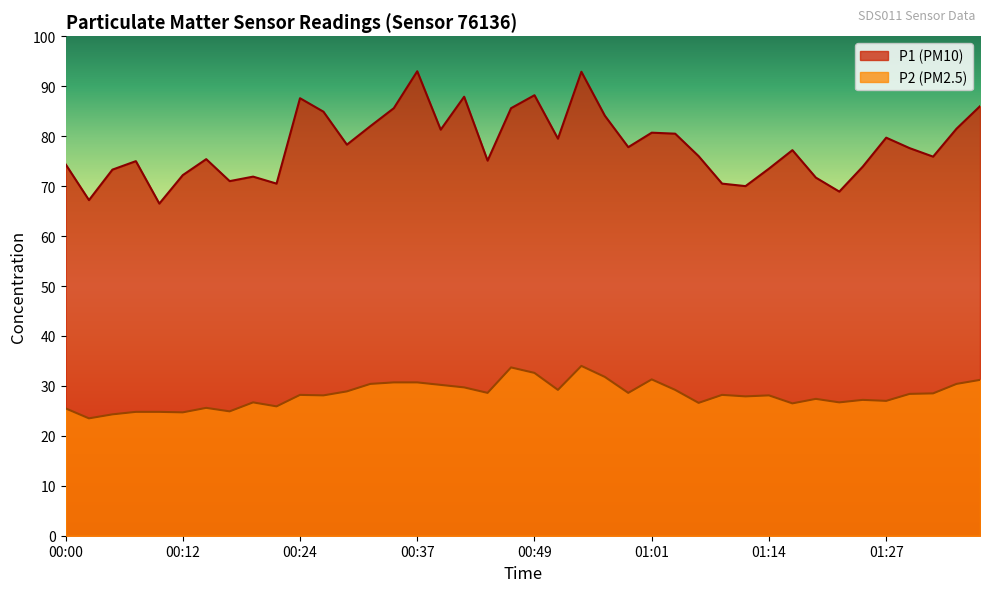

What is the maximum value shown in the chart?

93.0